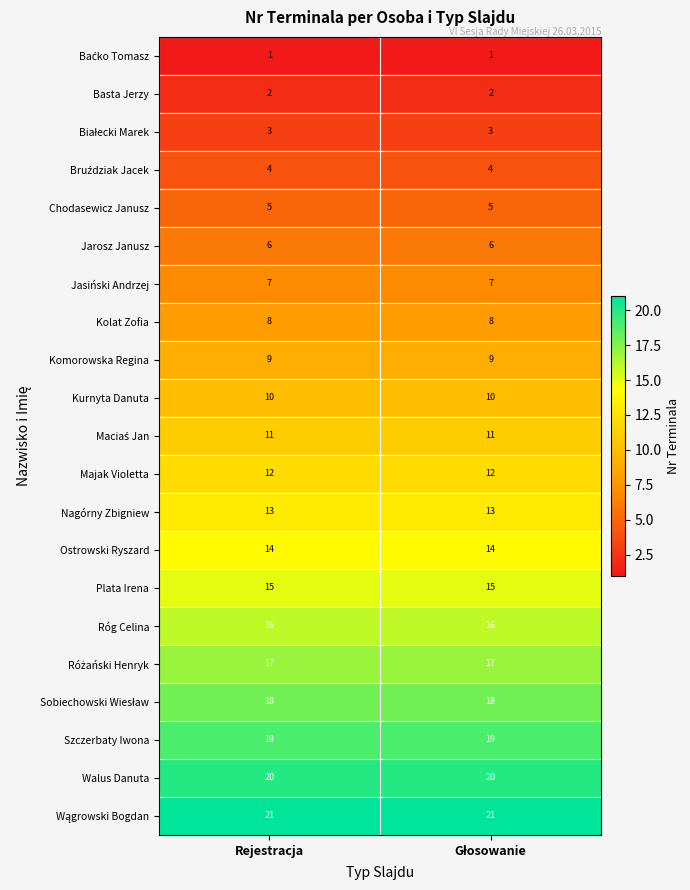

What is the greatest value displayed?

21